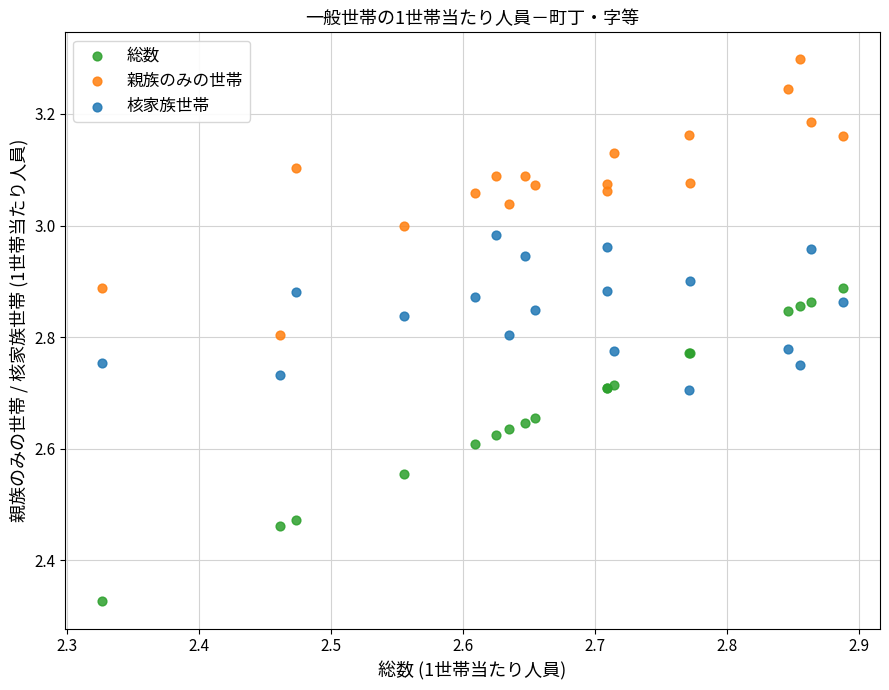

What are all the series names shown in the legend?

総数, 親族のみの世帯, 核家族世帯